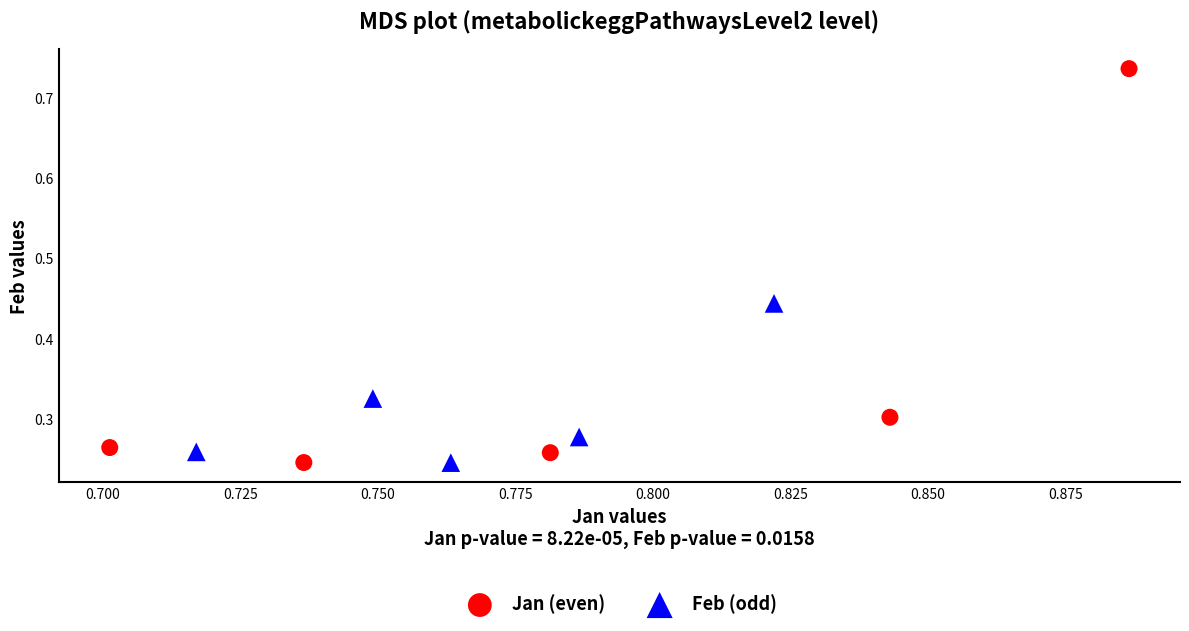

Which series has the widest spread of Y values?

Jan (even)